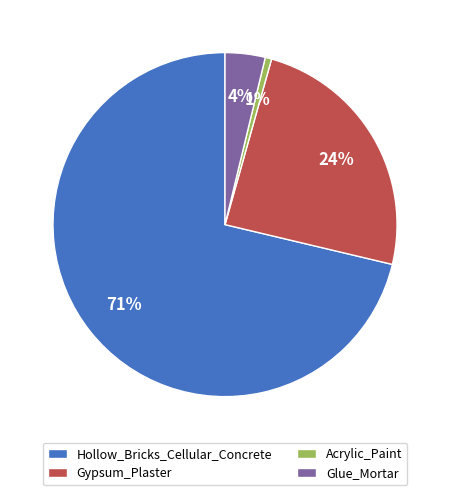

Is it true that Gypsum_Plaster is 24% of the pie?

True